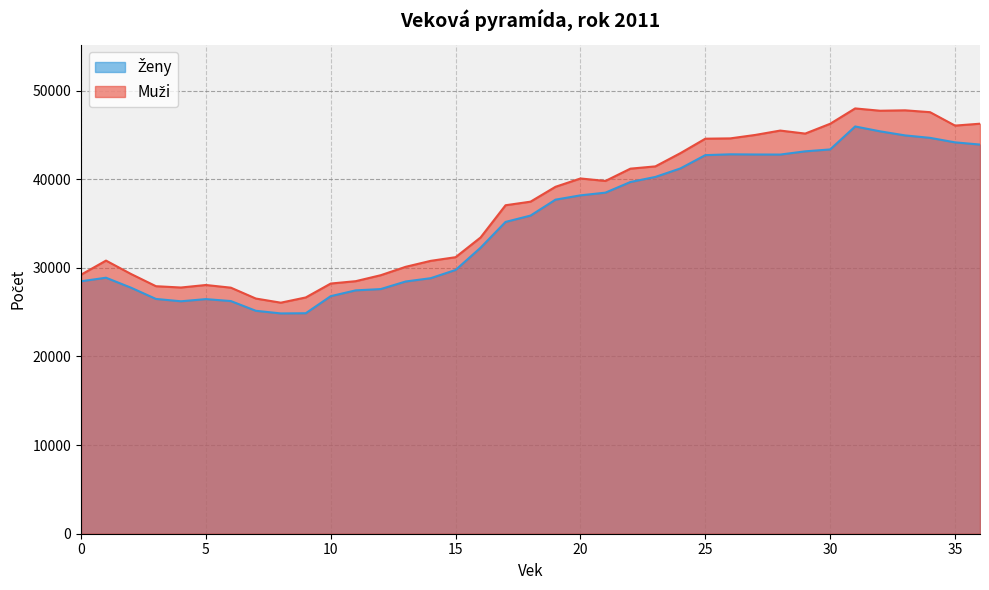

What is the difference between the Muži values at 0 and 25?

15345